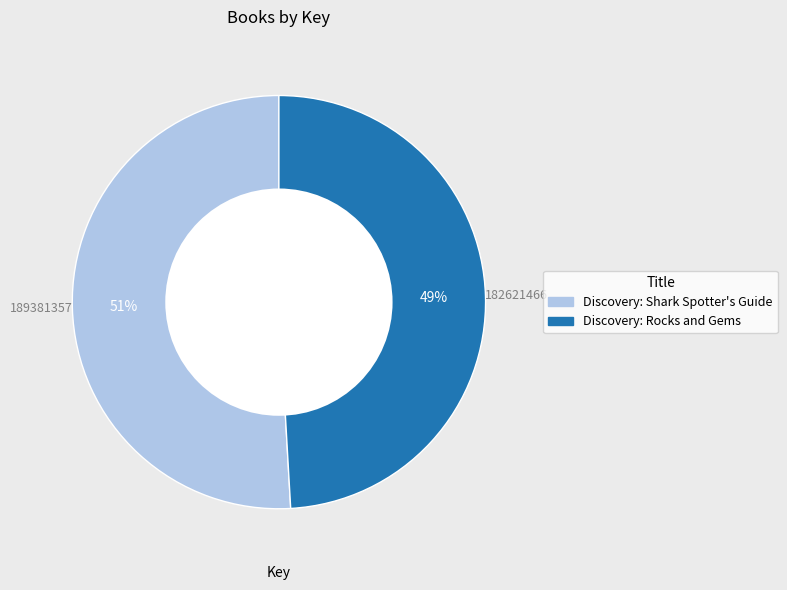

To the nearest percent, what is the difference between the Discovery: Rocks and Gems and Discovery: Shark Spotter's Guide slice percentages?

2%